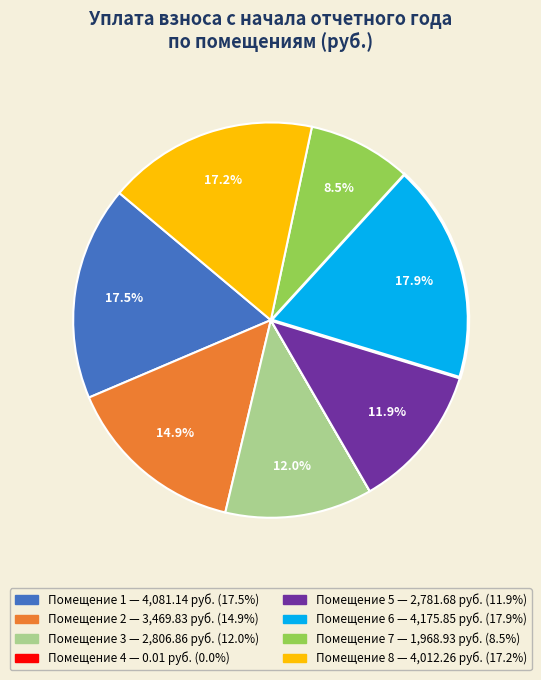

Does any single category account for the majority?

No